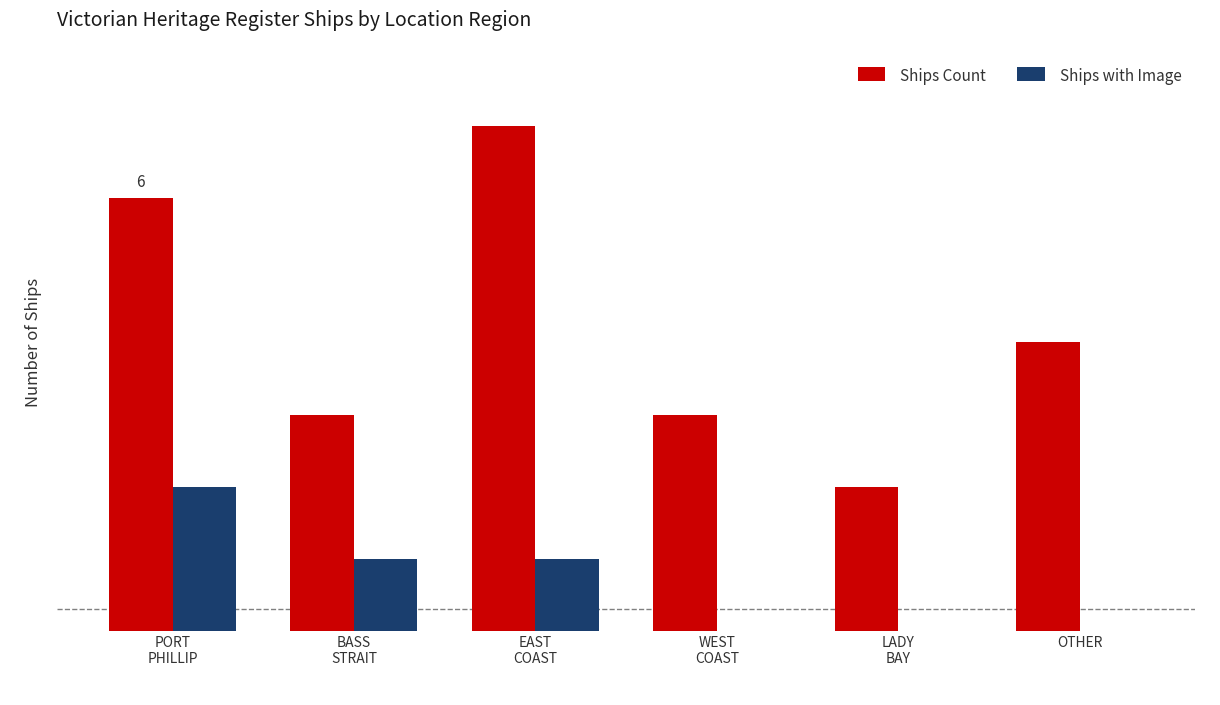

Count the Ships with Image values in the range 0 to 1.

5